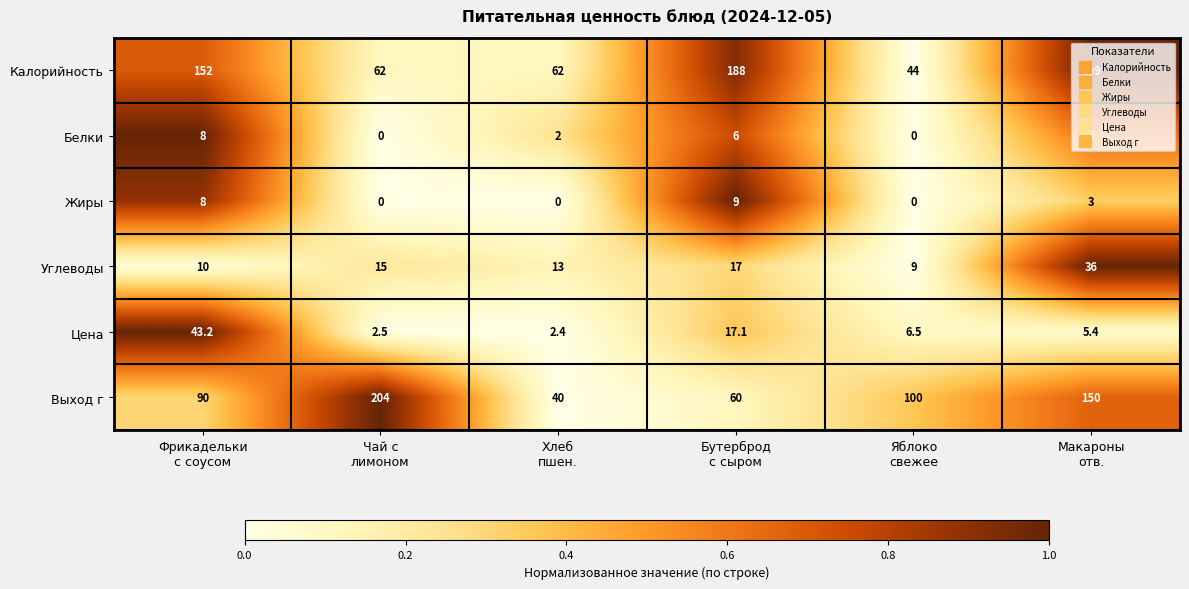

Count the Белки values in the range 0 to 6.

5